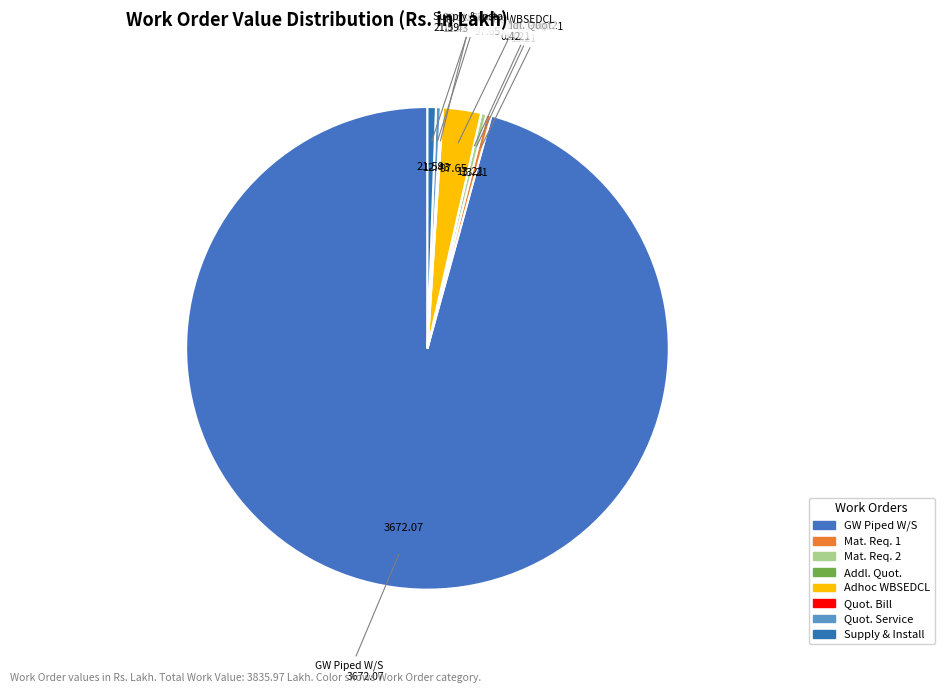

Count the number of slices in the pie.

8